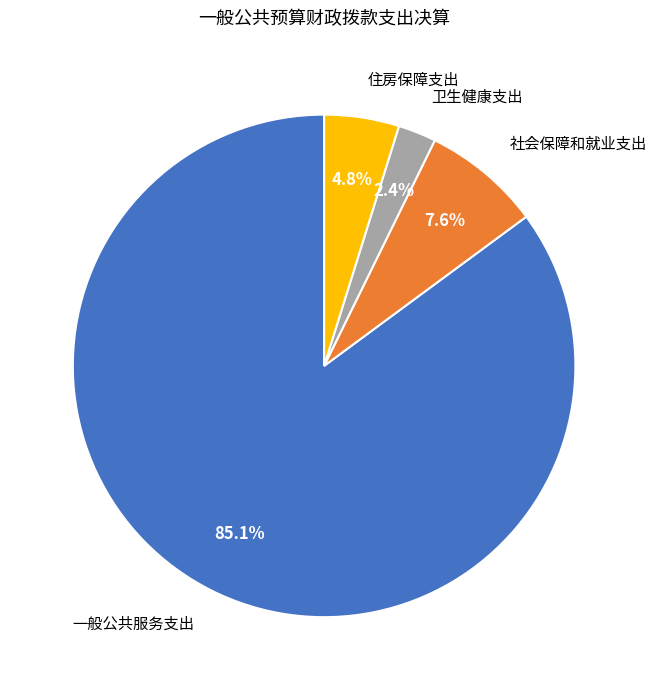

What percentage is NOT represented by 住房保障支出?

95.2%